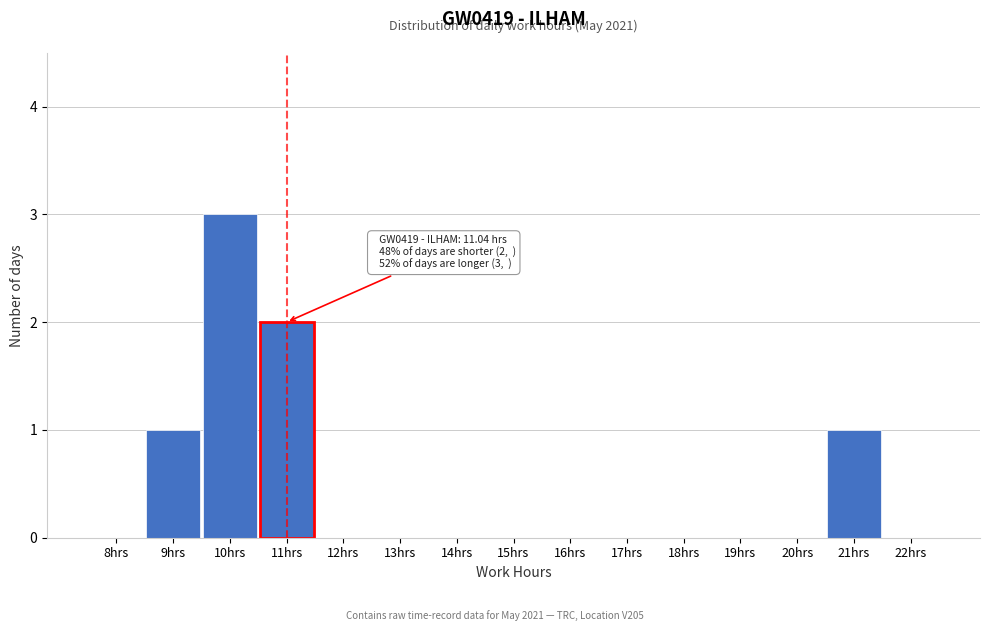

Reading left to right, extract all data points from this chart.

8hrs=0	9hrs=1	10hrs=3	11hrs=2	12hrs=0	13hrs=0	14hrs=0	15hrs=0	16hrs=0	17hrs=0	18hrs=0	19hrs=0	20hrs=0	21hrs=1	22hrs=0